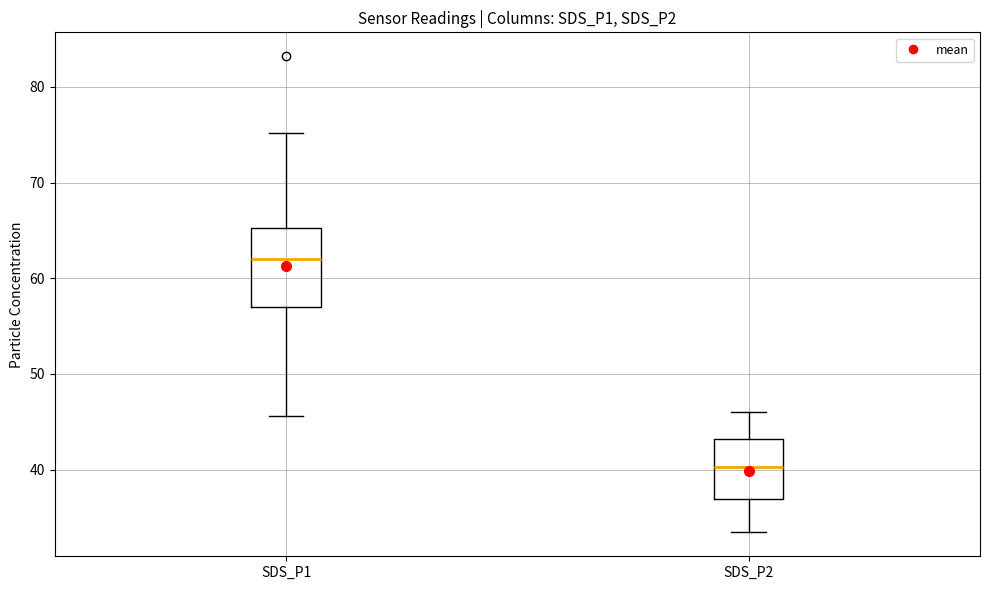

Reading left to right, read every box against the y-axis: the position of its median line, the range the box covers, and the ends of its whiskers. The values are not printed on the chart, so give them approximately, as read against the axis.

SDS_P1: median 62, box 57 to 65, whiskers 46 to 75
SDS_P2: median 40, box 37 to 43, whiskers 33 to 46